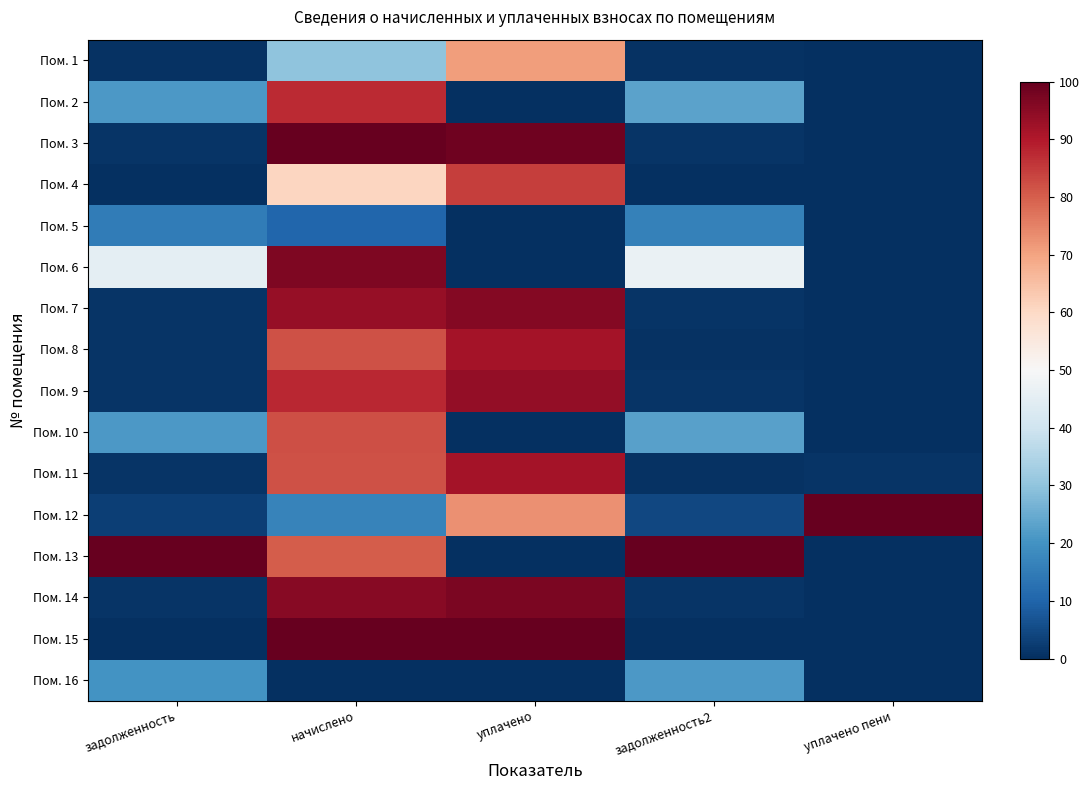

How many data points does each series have?

5